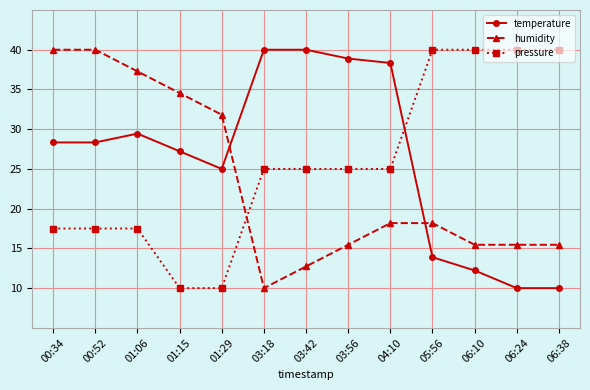

Which category has the lowest value in the humidity series?

03:18